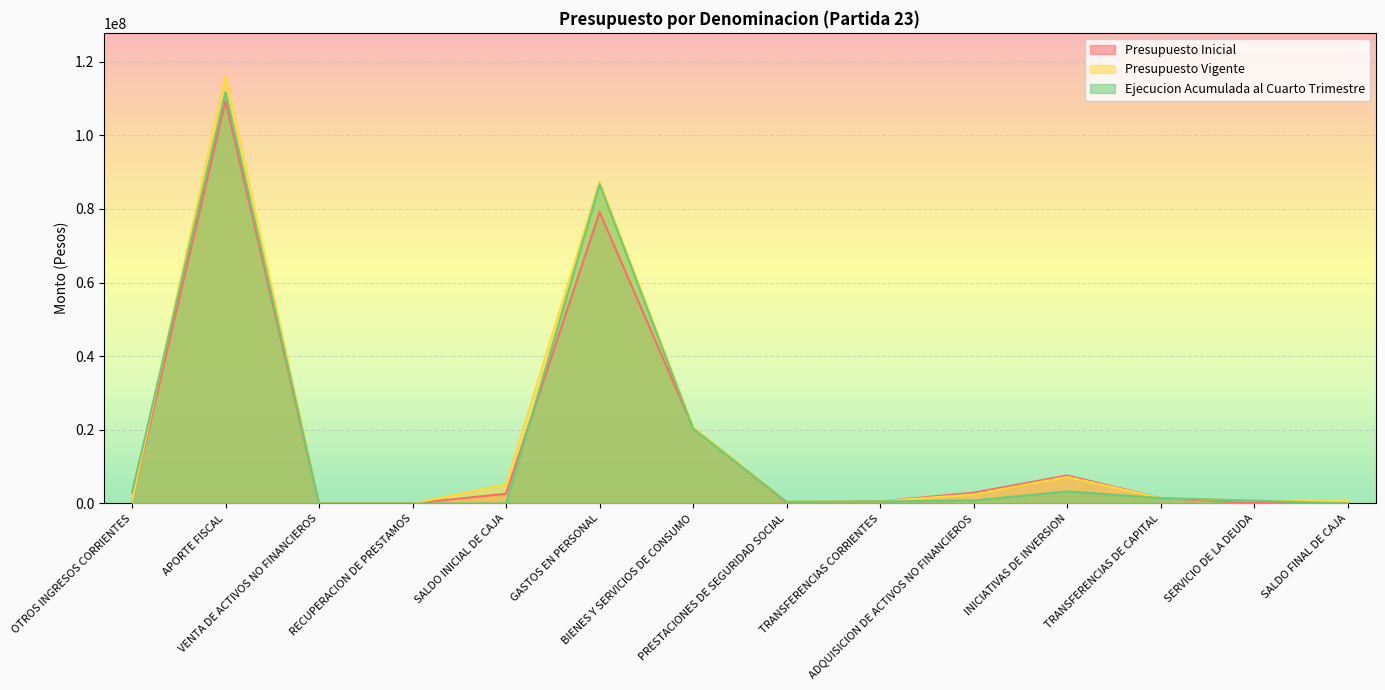

Reading left to right, extract all data points from this chart.

Presupuesto Inicial: 723100	109322686	6198	0	2661952	79143037	20582694	222700	567305	2945403	7619470	1478970	154357	0
Presupuesto Vigente: 723100	116212751	6198	0	5204818	87493577	20774112	487763	567305	2457468	7219142	1478970	755347	913183
Ejecucion Acumulada al Cuarto Trimestre: 2895681	111740182	12619	1287	0	86714719	20321332	453192	567305	824058	3279425	1477113	754736	0